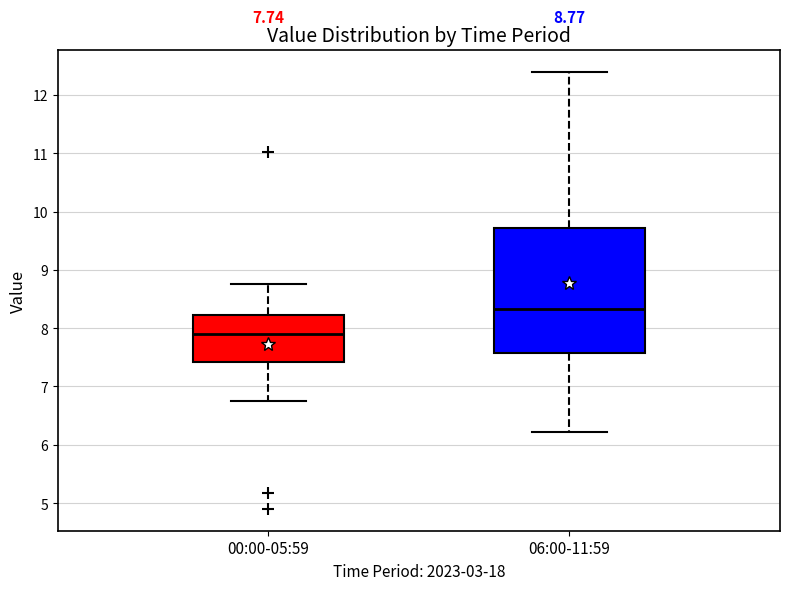

Which box's median line is the highest?

06:00-11:59